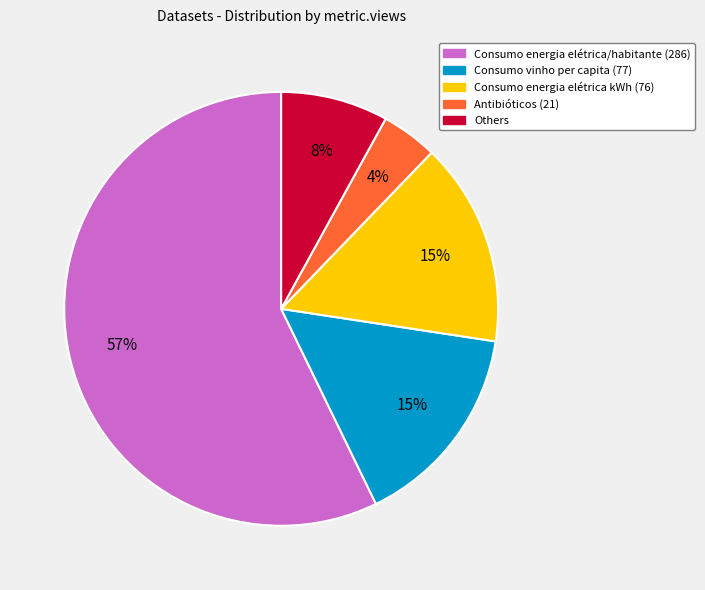

To the nearest percent, what is the average slice percentage?

20%